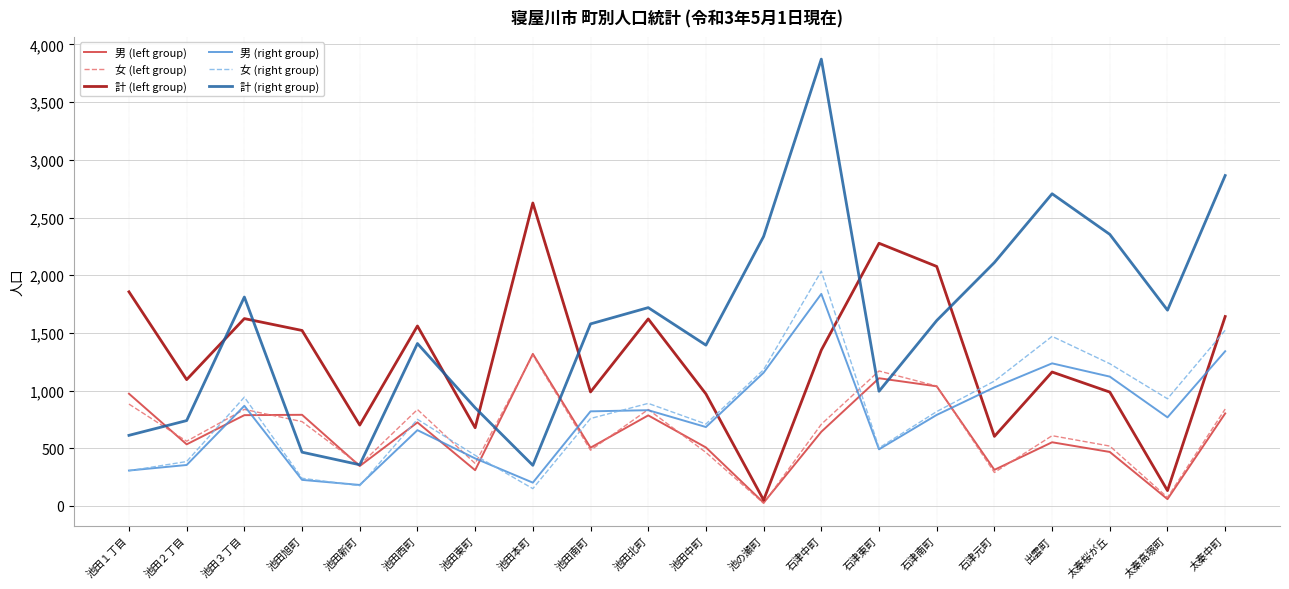

Between 石津東町 and 石津元町, which series saw the biggest shift?

計 (left group)